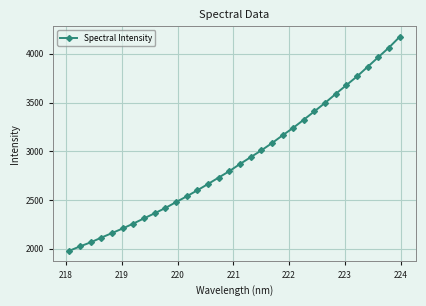

What is the difference between the maximum and minimum values?

2192.9